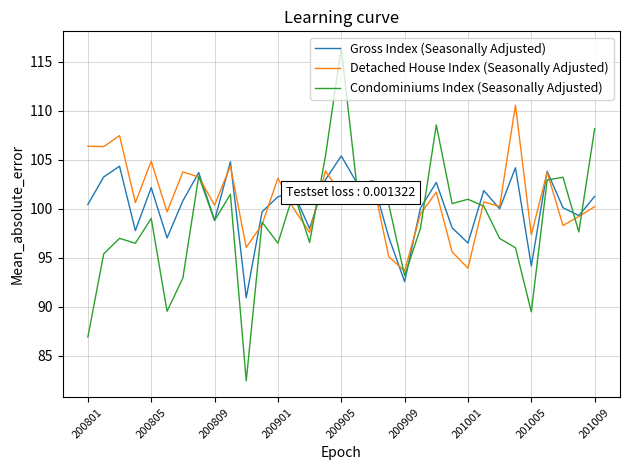

What is the greatest value displayed?

116.4